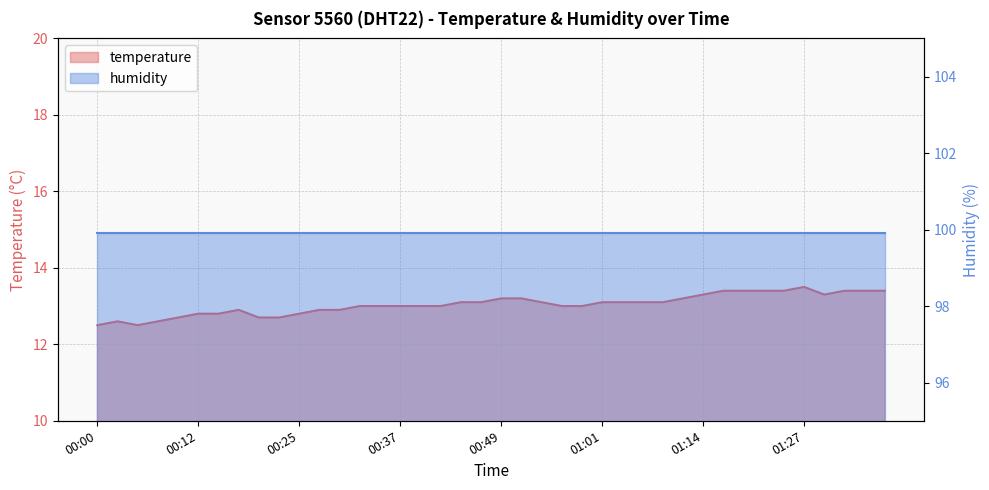

Rank the categories by value from lowest to highest.

00:00, 00:05, 00:03, 00:07, 00:10, 00:20, 00:22, 00:12, 00:15, 00:25, 00:17, 00:27, 00:30, 00:32, 00:34, 00:37, 00:39, 00:42, 00:57, 00:59, 00:44, 00:47, 00:54, 01:01, 01:04, 01:06, 01:09, 00:49, 00:52, 01:12, 01:14, 01:29, 01:17, 01:19, 01:22, 01:24, 01:32, 01:34, 01:37, 01:27